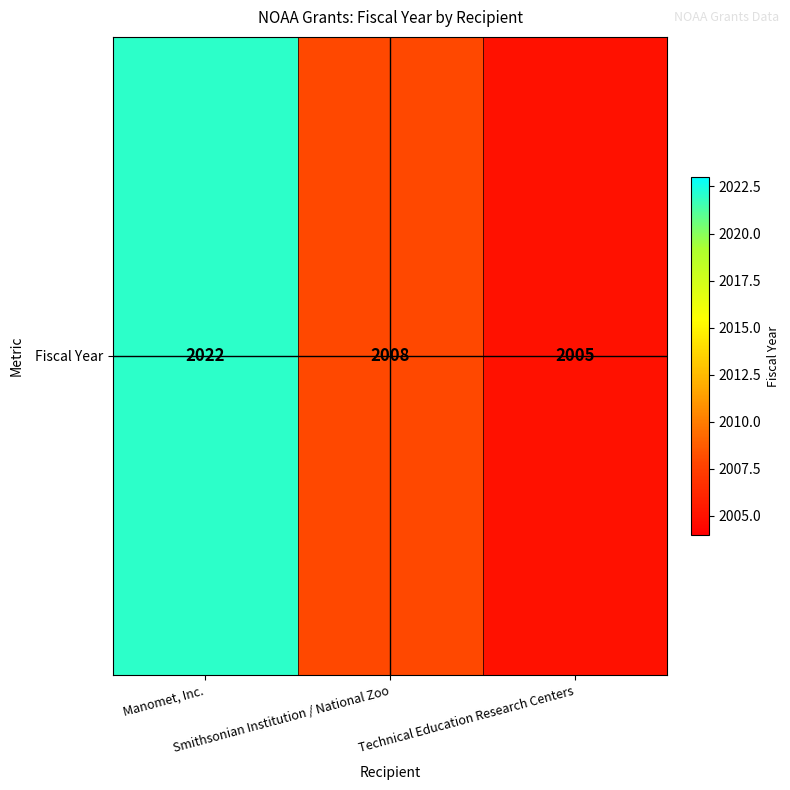

Count the values in the range 2005 to 2022.

3